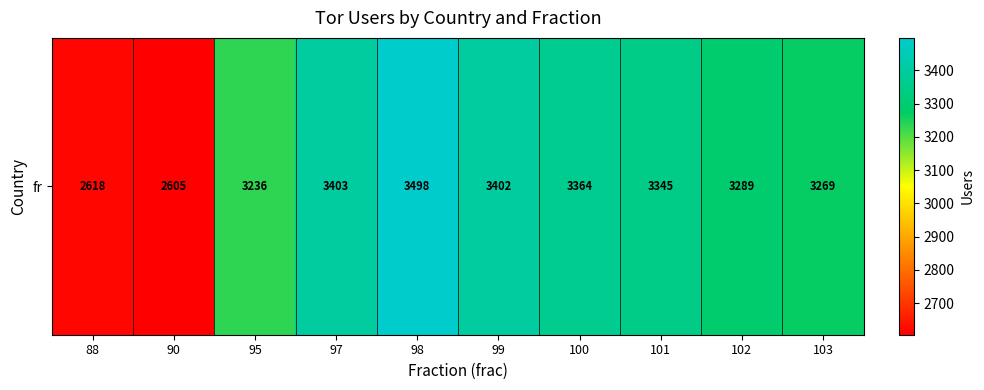

True or false: the data shows 3402 at 99.

True